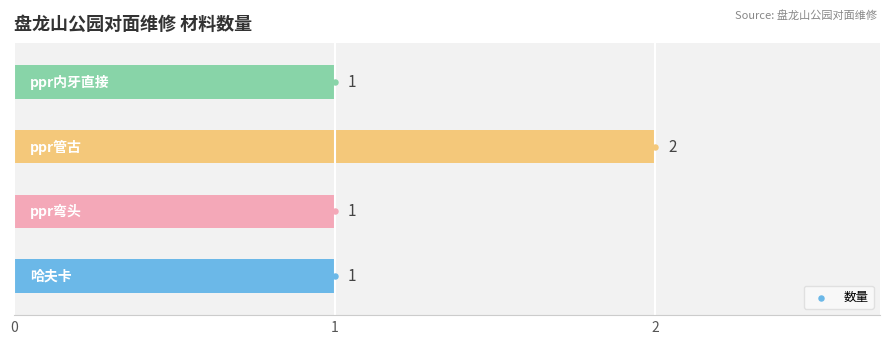

What is the ratio of the value at 1 to the value at 3?

1.0